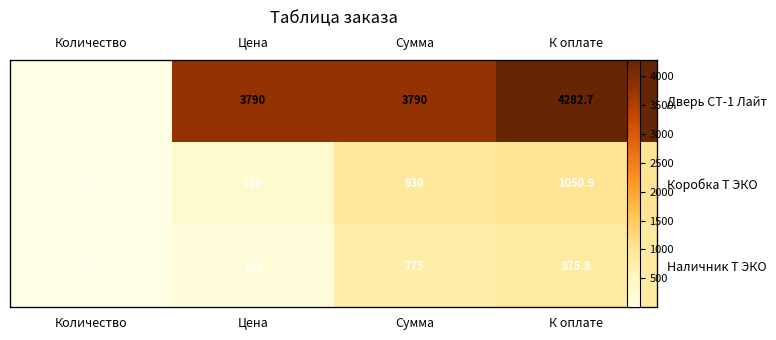

What is the difference between the Наличник Т ЭКО values at Сумма and Цена?

620.0